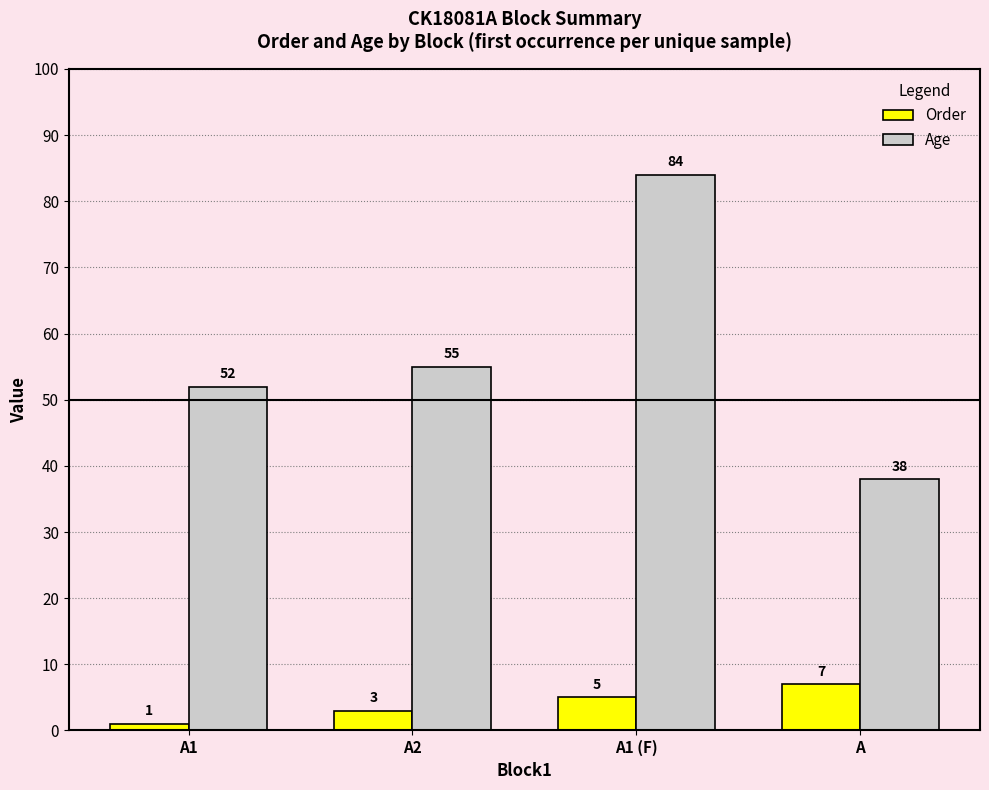

Is the value of Order at A2 greater than the value of Age at A1 (F)?

No